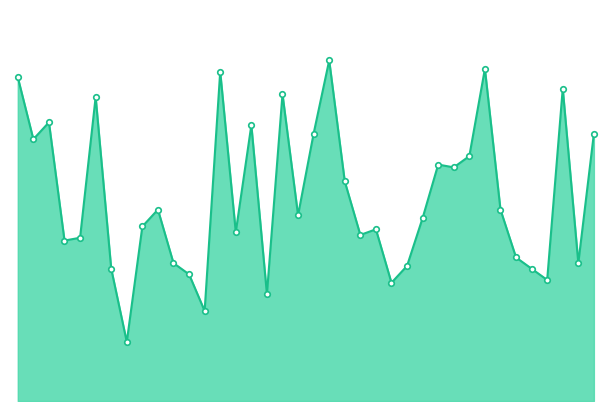

At which label is the value closest to 0?

8